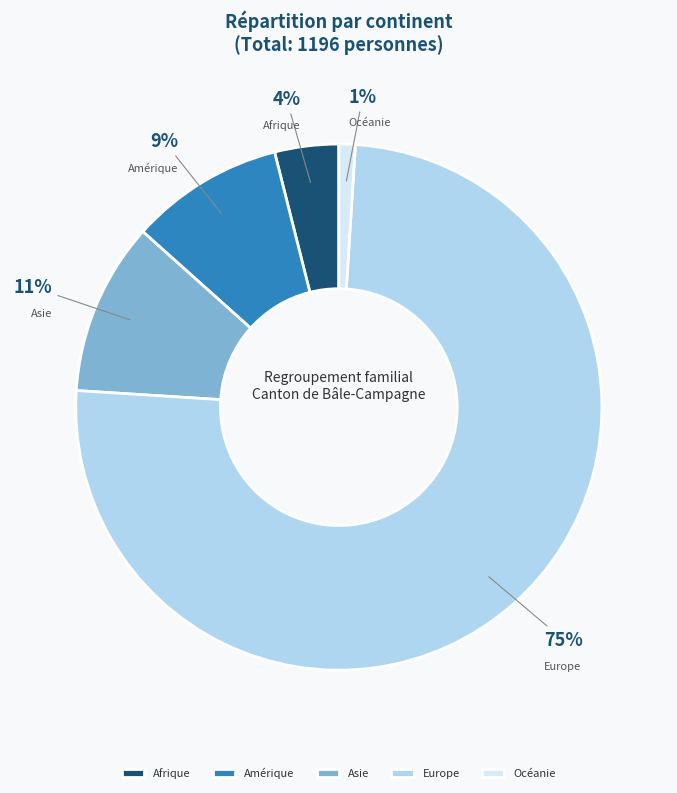

Which slice is the smallest?

Océanie